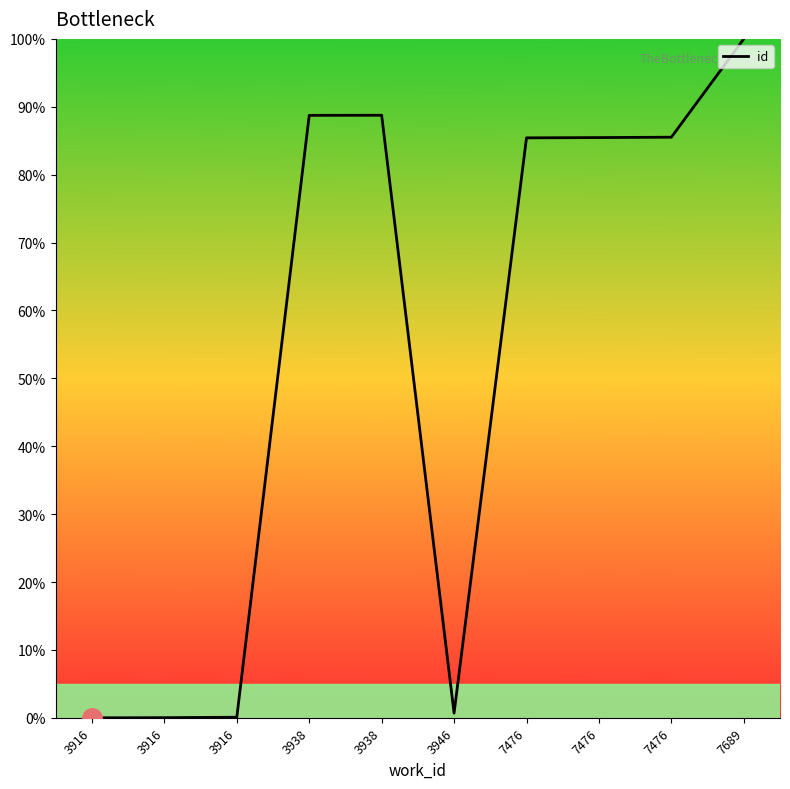

What is the greatest value displayed?

100.0